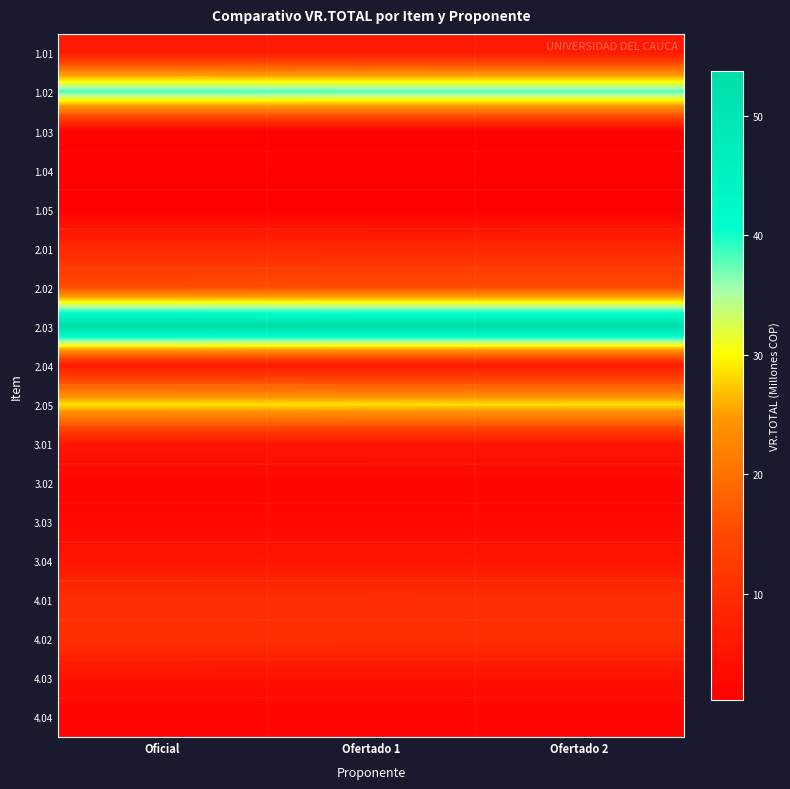

How many categories are shown in the chart?

3